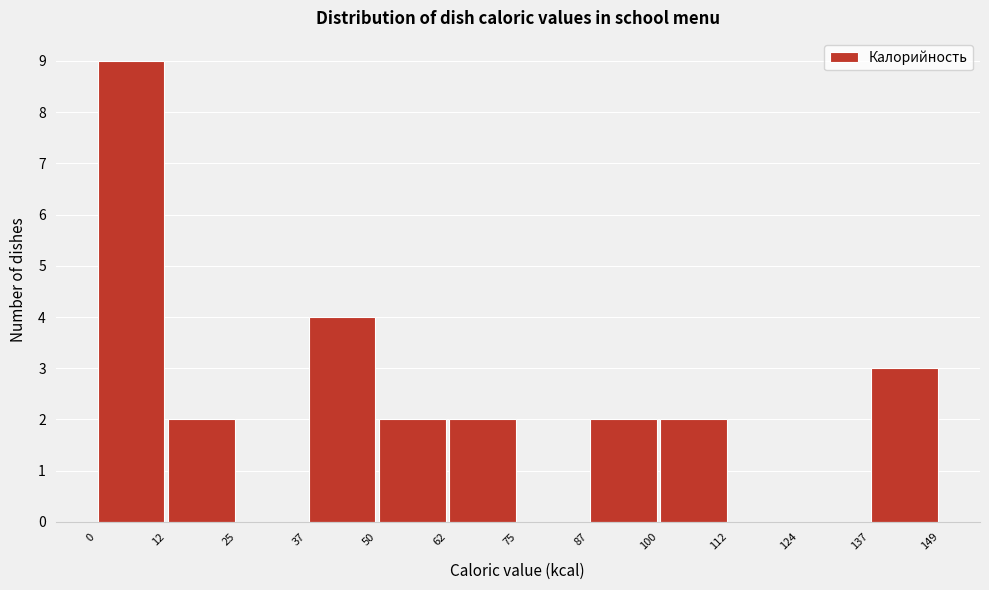

Reading left to right, transcribe this chart: for each bar, give the range it covers on the x-axis and its height. The values are not printed on the chart, so give them approximately, as read against the axis.

0 to 12: 9
12 to 25: 2
25 to 37: 0
37 to 50: 4
50 to 62: 2
62 to 75: 2
75 to 87: 0
87 to 100: 2
100 to 112: 2
112 to 124: 0
124 to 137: 0
137 to 149: 3